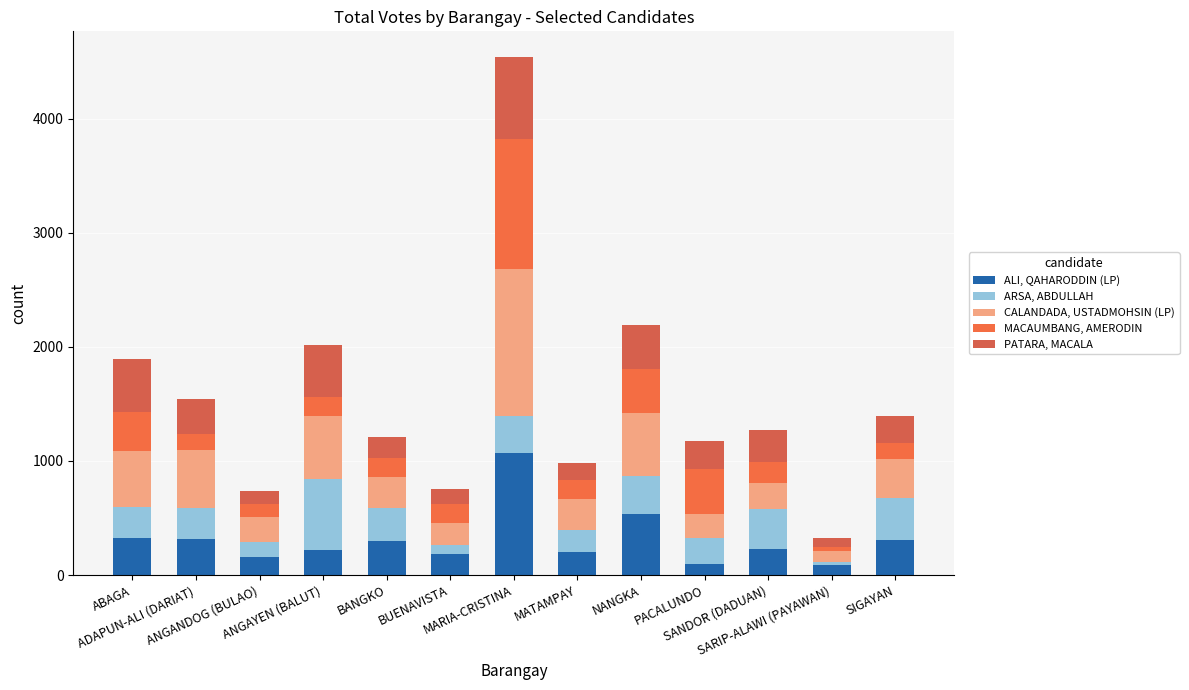

At which category is the sum across all series the highest?

MARIA-CRISTINA